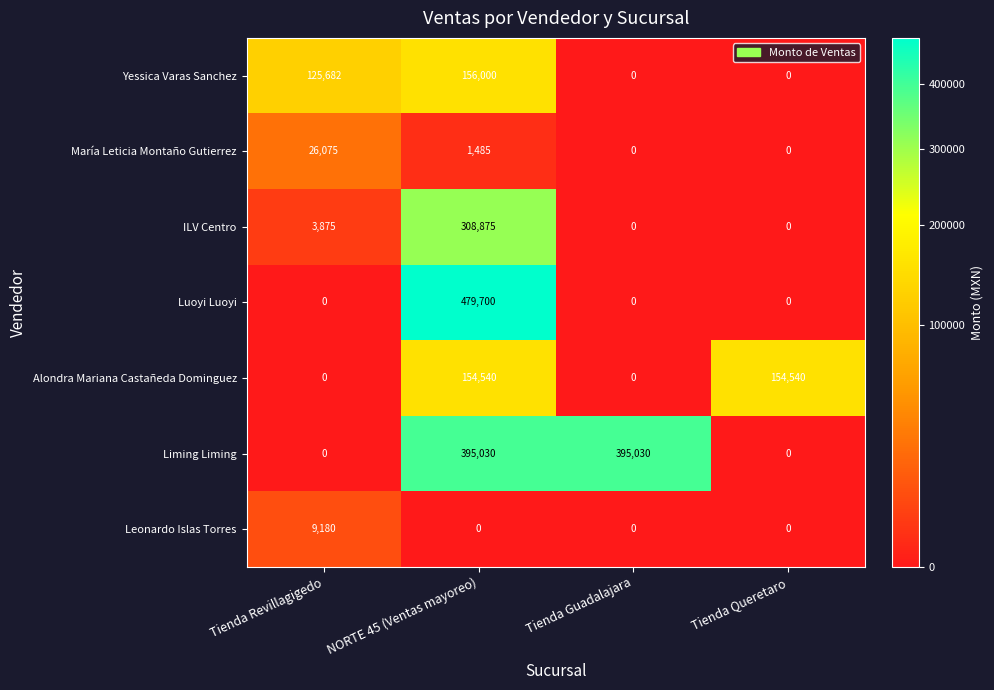

Which series has the largest range (max minus min)?

Luoyi Luoyi